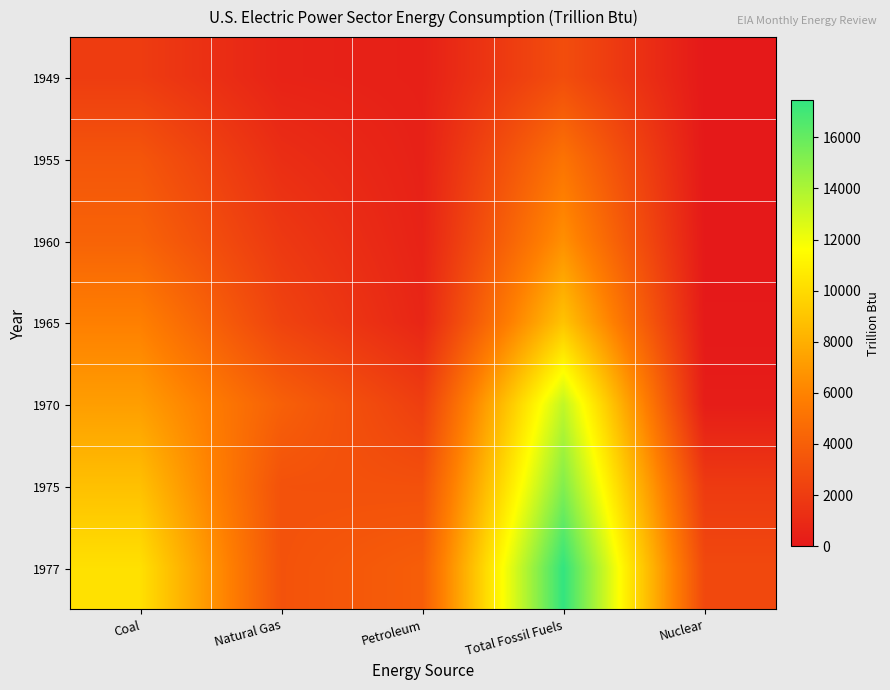

Reading right to left, what are all the values shown in this chart?

1949: Nuclear=0.0	Total Fossil Fuels=2979.1	Petroleum=414.6	Natural Gas=569.4	Coal=1995.1
1955: Nuclear=0.0	Total Fossil Fuels=5122.7	Petroleum=470.7	Natural Gas=1193.6	Coal=3458.3
1960: Nuclear=6.0	Total Fossil Fuels=6565.4	Petroleum=552.7	Natural Gas=1785.1	Coal=4227.6
1965: Nuclear=43.2	Total Fossil Fuels=8938.4	Petroleum=722.0	Natural Gas=2395.4	Coal=5821.1
1970: Nuclear=239.3	Total Fossil Fuels=13398.5	Petroleum=2117.3	Natural Gas=4053.7	Coal=7227.5
1975: Nuclear=1899.8	Total Fossil Fuels=15191.3	Petroleum=3165.7	Natural Gas=3239.8	Coal=8785.8
1977: Nuclear=2701.8	Total Fossil Fuels=17446.4	Petroleum=3900.6	Natural Gas=3283.7	Coal=10262.0